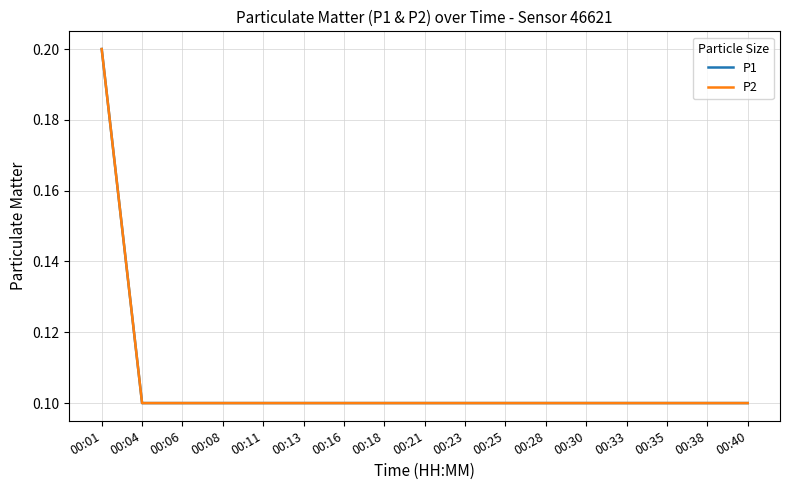

Does the chart have visible grid lines?

Yes